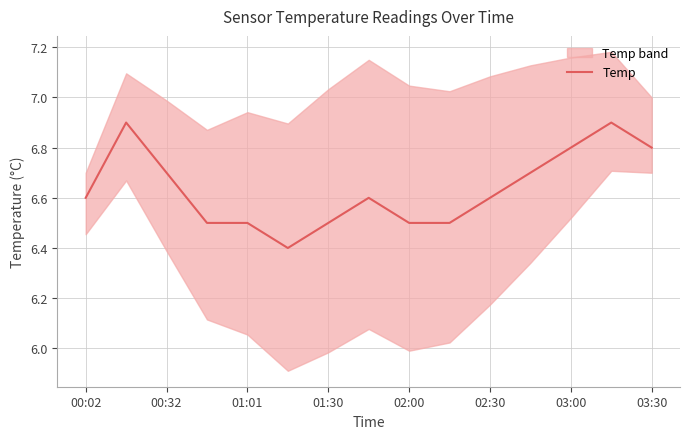

The Temp series shows 6.7 at 00:32. True or false?

True